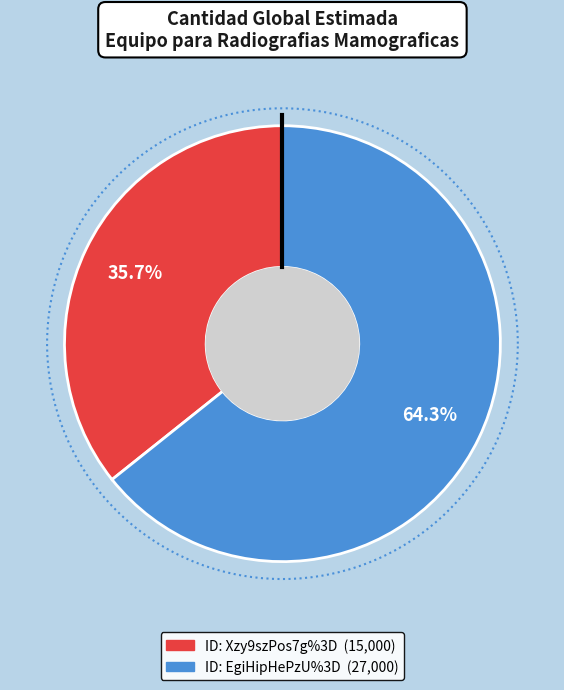

Rank the categories by value from lowest to highest.

Xzy9szPos7g%3D, EgiHipHePzU%3D